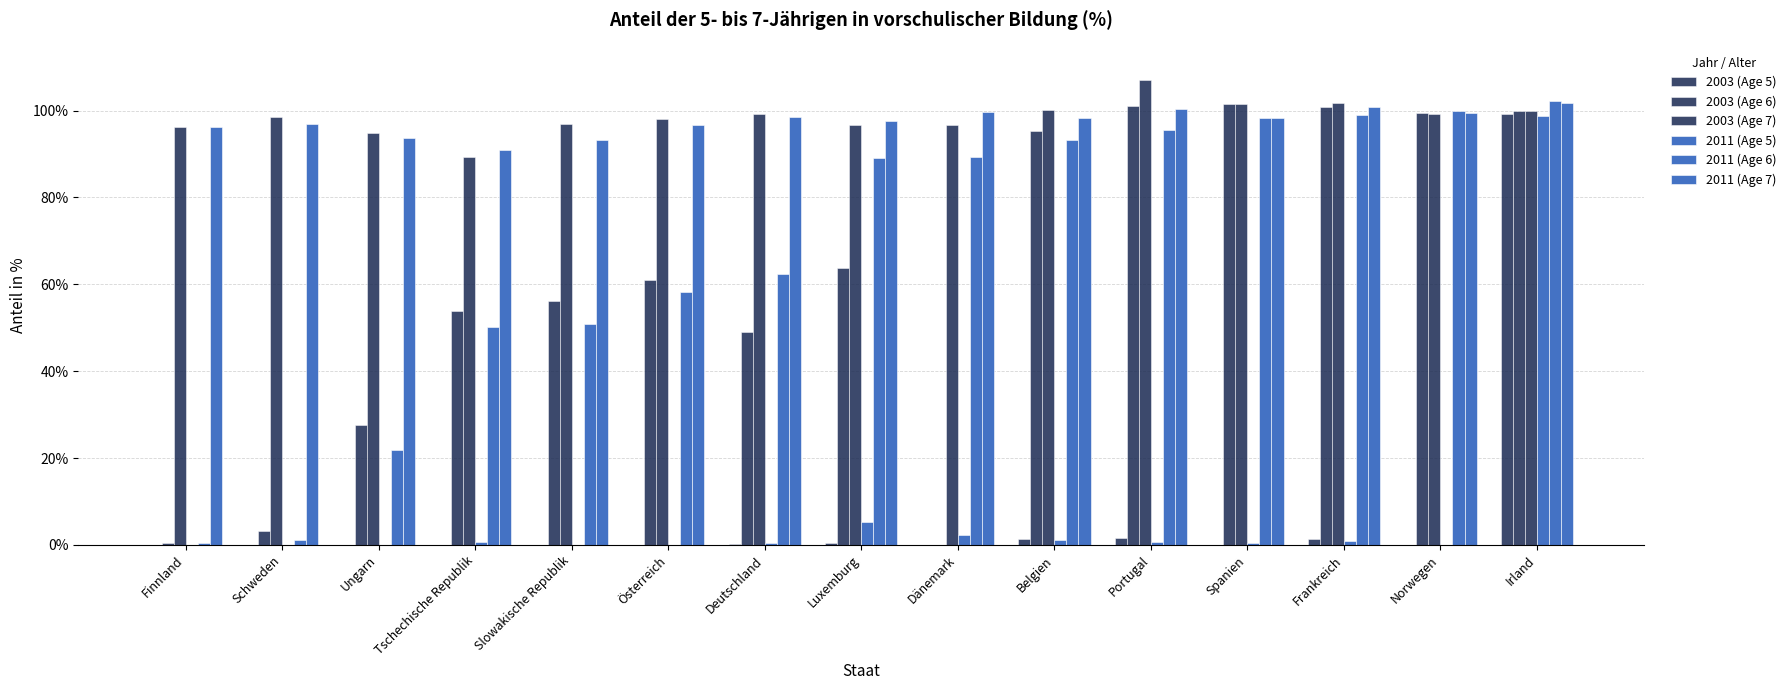

What is the difference between the 2003 (Age 6) values at Slowakische Republik and Österreich?

4.9